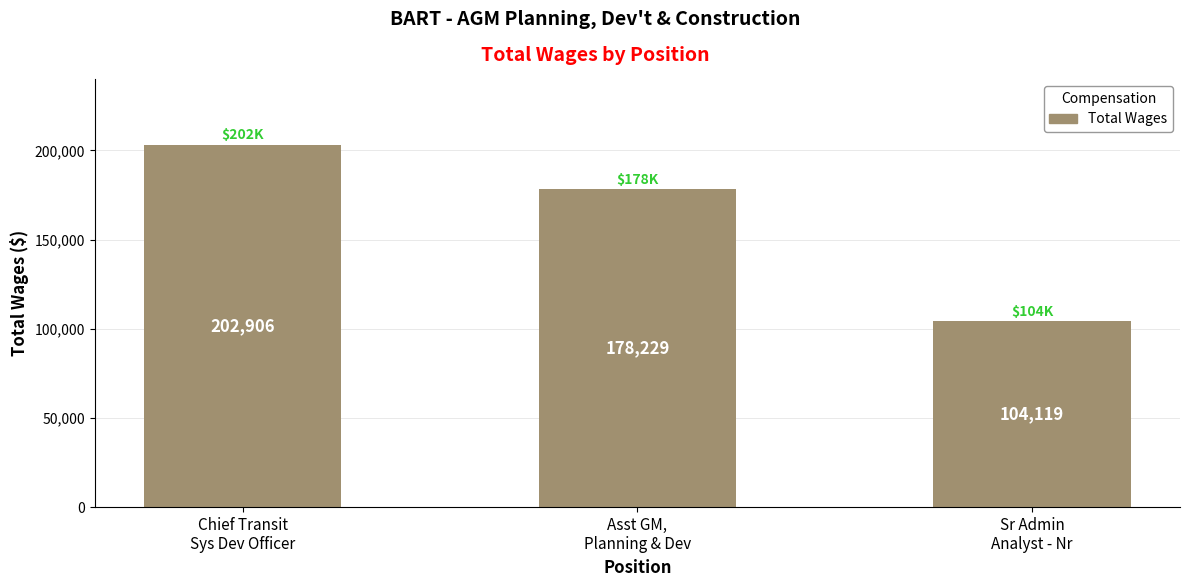

What is the change in value from Asst GM,
Planning & Dev to Sr Admin
Analyst - Nr?

-74110